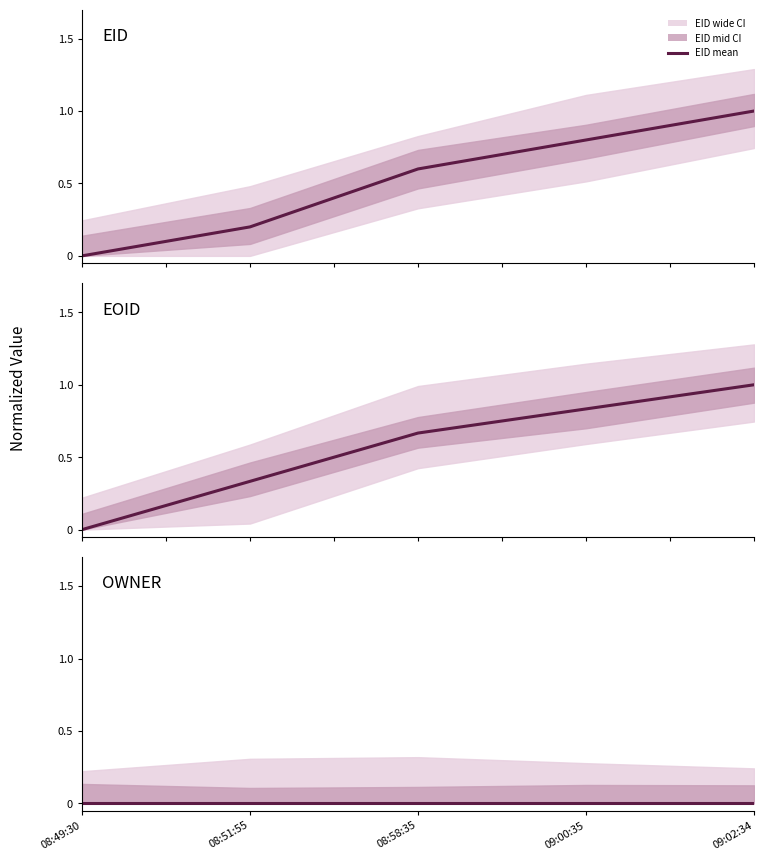

Does the chart display data point markers on the line(s)?

No